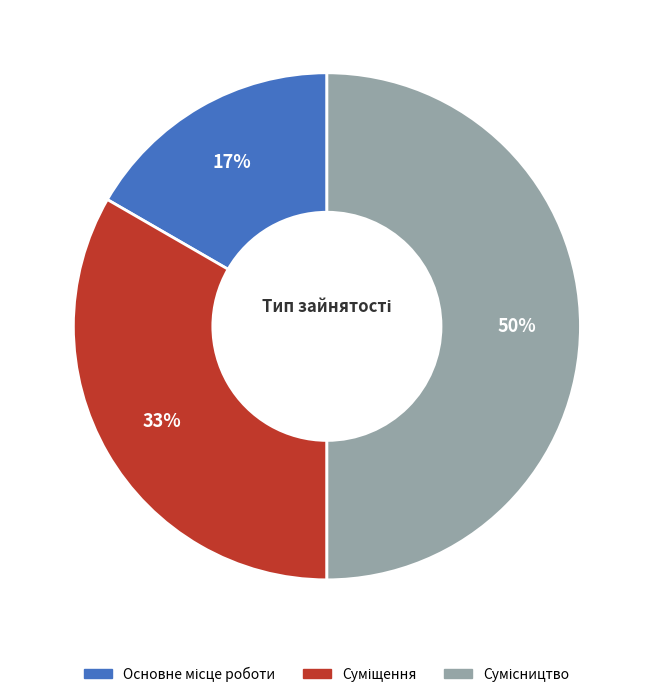

To the nearest percent, what is the difference between the largest and smallest slice percentages?

33%